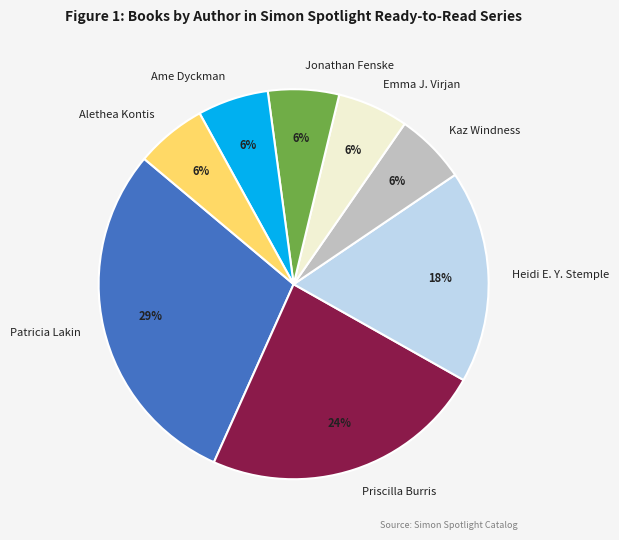

How many segments does this pie chart have?

8